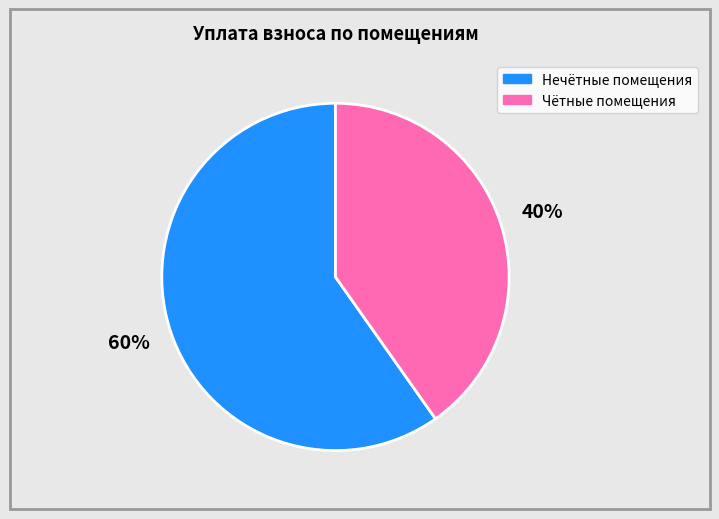

To the nearest percent, what is the difference between the largest and smallest slice percentages?

20%